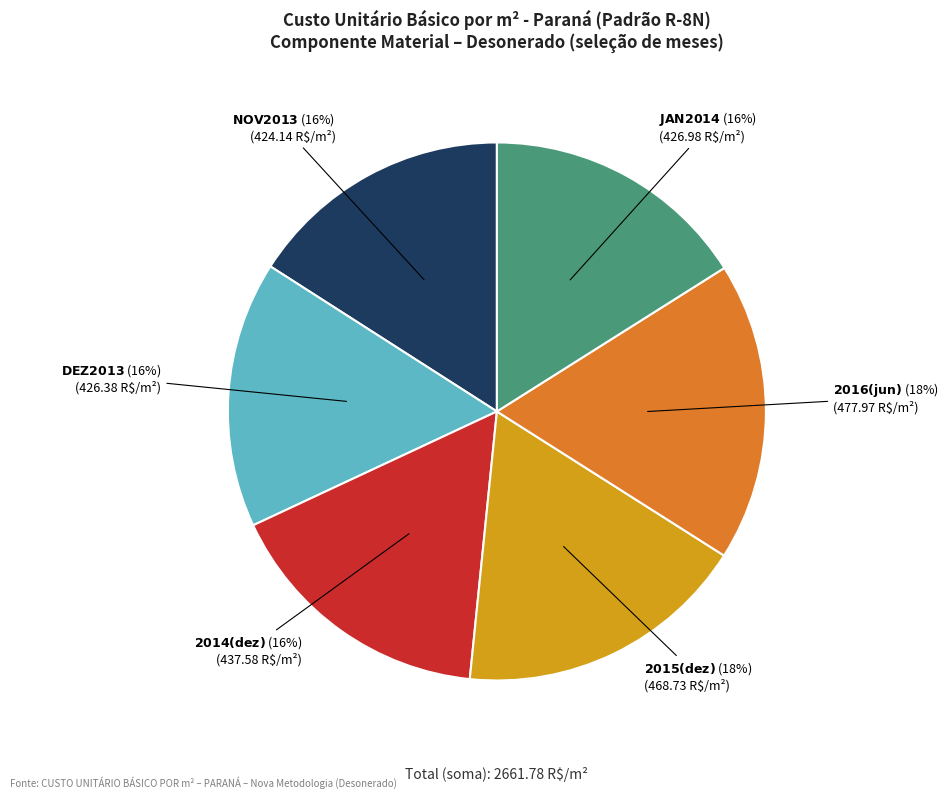

Does any single category account for the majority?

No